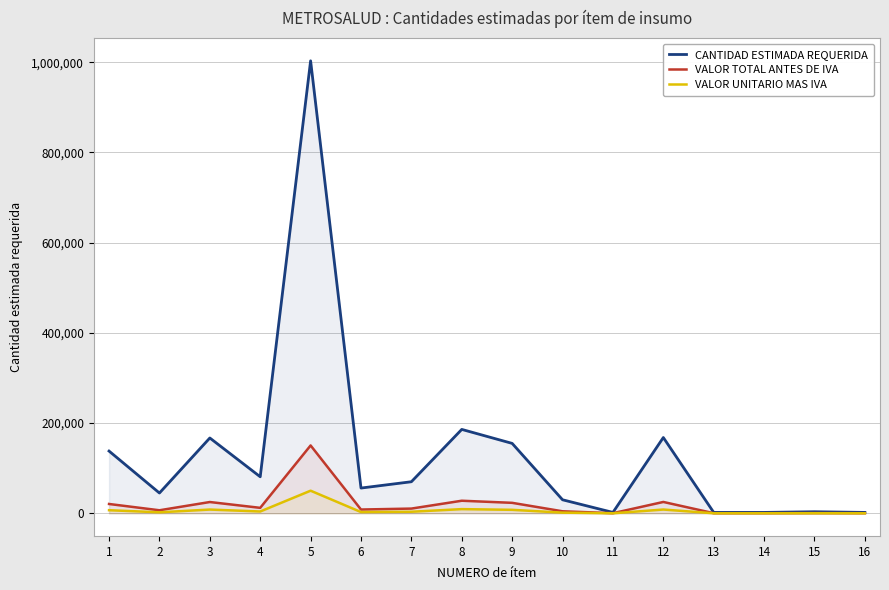

Between 7 and 8, which is larger?

8